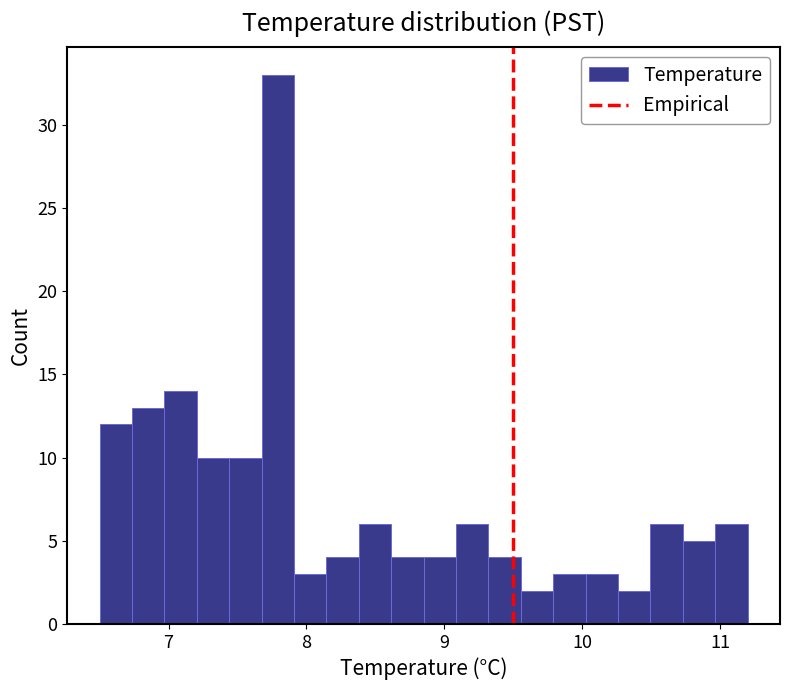

Around what value on the x-axis is the tallest bar? Give the approximate position of its centre, as read against the axis.

7.8